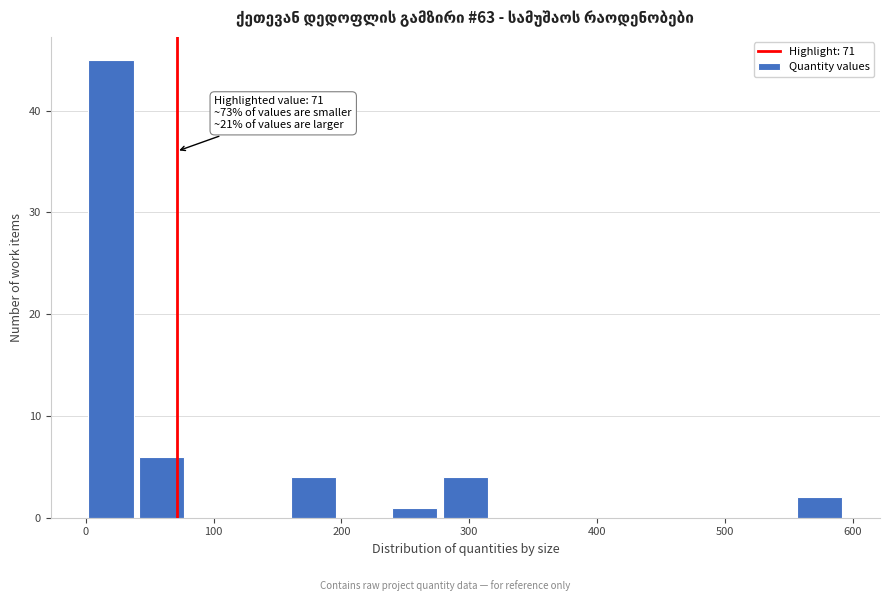

Around what value on the x-axis is the tallest bar? Give the approximate position of its centre, as read against the axis.

20